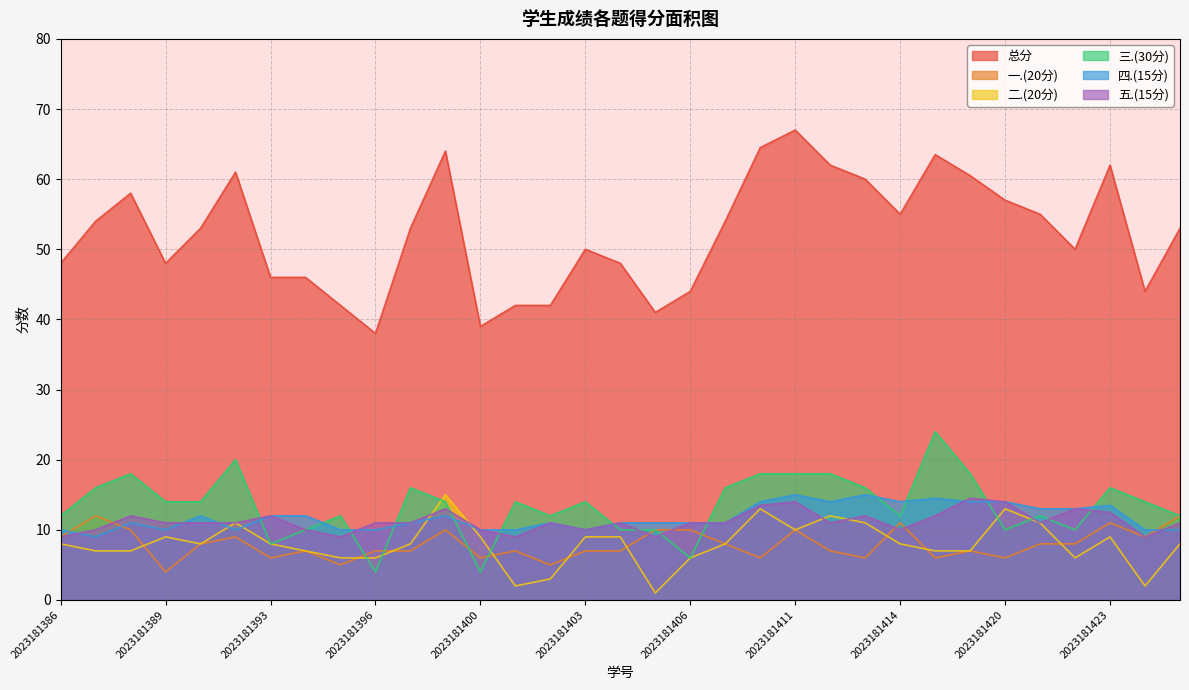

How many intersections are there between 一.(20分) and 三.(30分)?

5